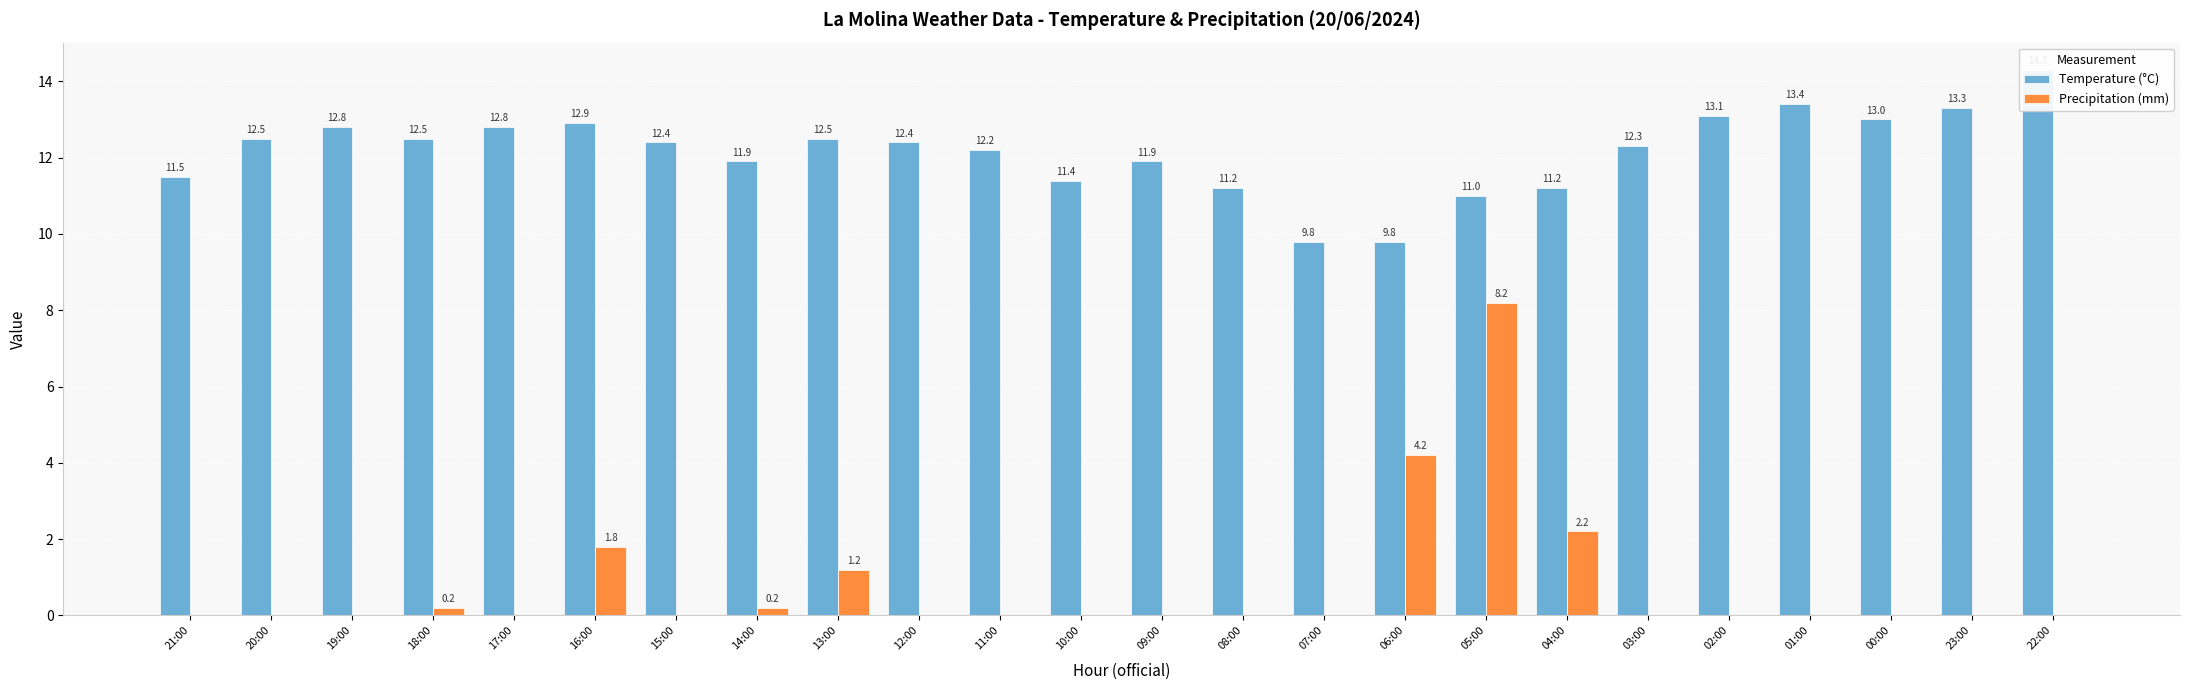

What is the value of the Temperature (°C) bar at the 8th from the left?

11.9